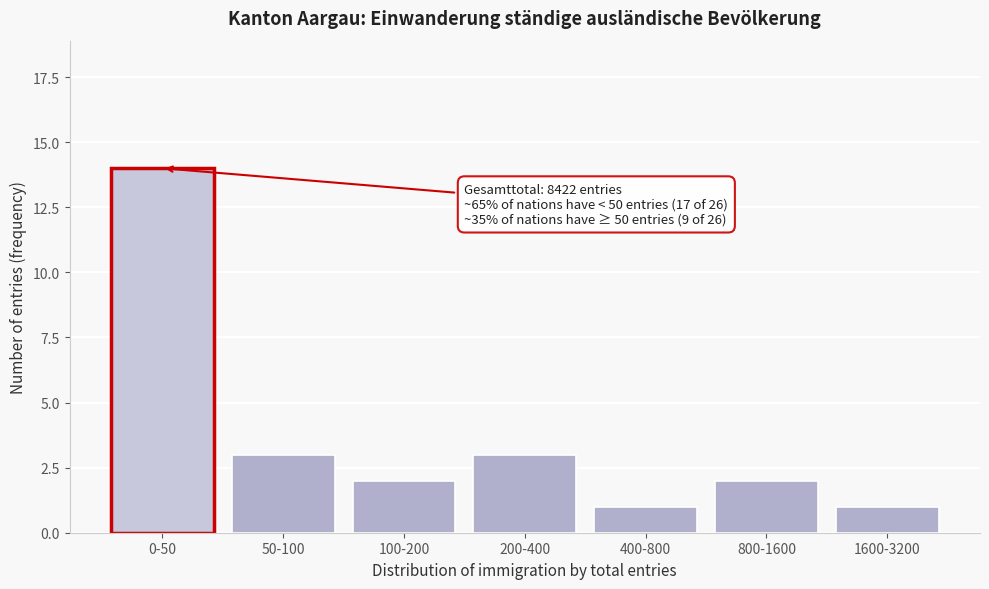

Reading left to right, extract all data points from this chart.

0-50=14	50-100=3	100-200=2	200-400=3	400-800=1	800-1600=2	1600-3200=1